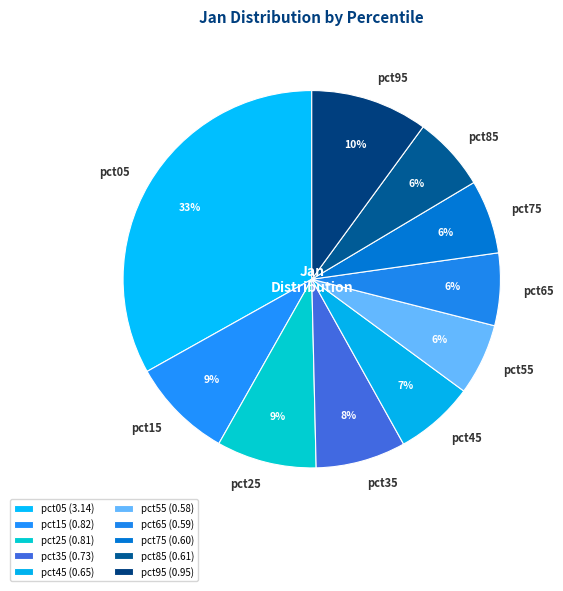

Does pct75 account for over 50% of the chart?

No